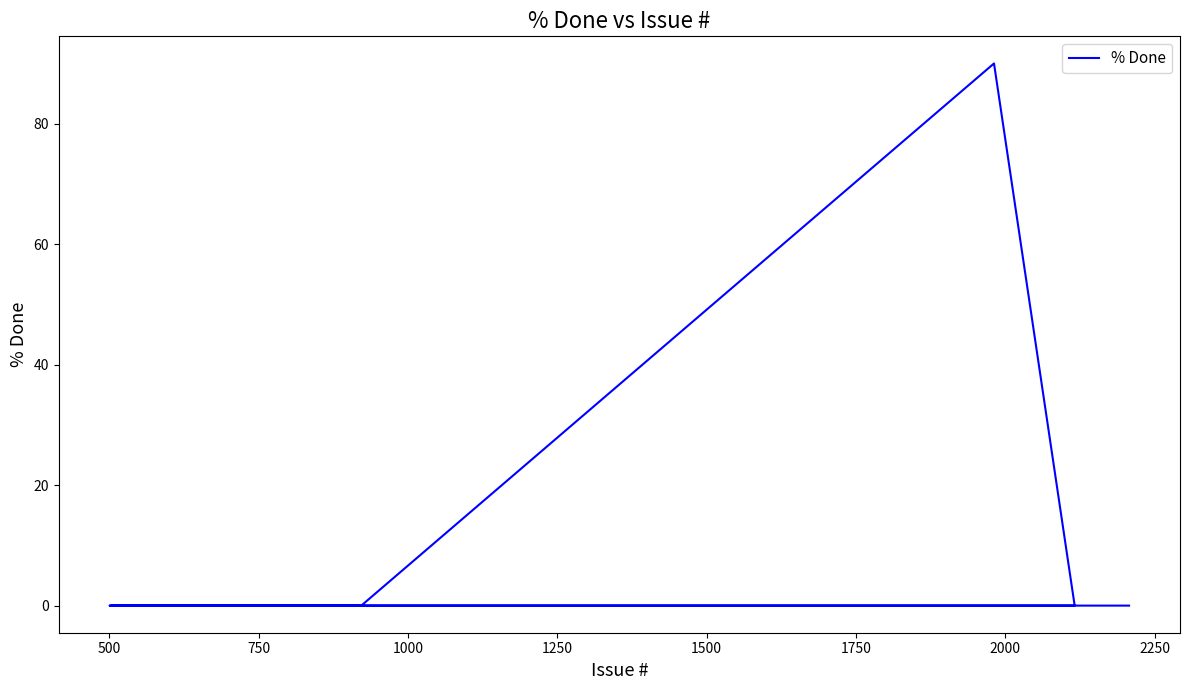

The value at 1000 is 0. True or false?

True